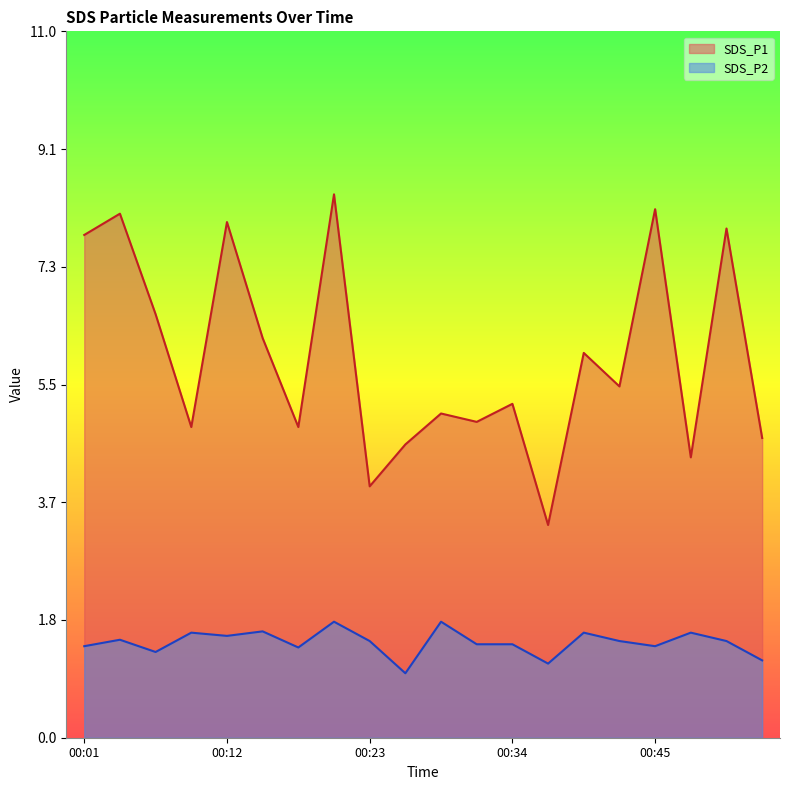

What is the value of the SDS_P2 point at the 11th from the left?

1.8